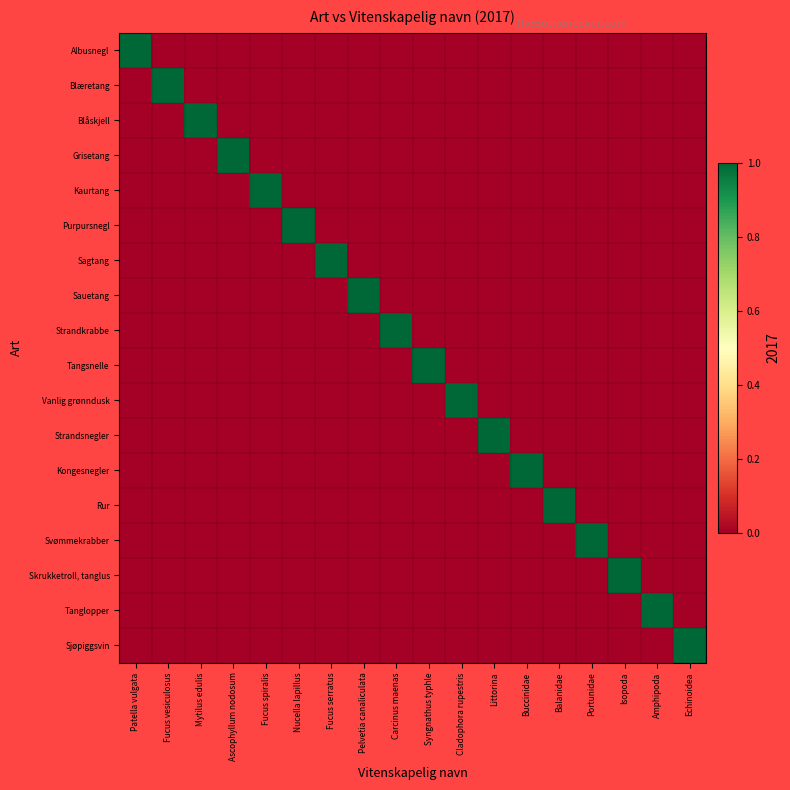

Reading right to left, list all the values displayed in this chart.

Albusnegl: Echinoidea=0	Amphipoda=0	Isopoda=0	Portunidae=0	Balanidae=0	Buccinidae=0	Littorina=0	Cladophora rupestris=0	Syngnathus typhle=0	Carcinus maenas=0	Pelvetia canaliculata=0	Fucus serratus=0	Nucella lapillus=0	Fucus spiralis=0	Ascophyllum nodosum=0	Mytilus edulis=0	Fucus vesiculosus=0	Patella vulgata=1
Blæretang: Echinoidea=0	Amphipoda=0	Isopoda=0	Portunidae=0	Balanidae=0	Buccinidae=0	Littorina=0	Cladophora rupestris=0	Syngnathus typhle=0	Carcinus maenas=0	Pelvetia canaliculata=0	Fucus serratus=0	Nucella lapillus=0	Fucus spiralis=0	Ascophyllum nodosum=0	Mytilus edulis=0	Fucus vesiculosus=1	Patella vulgata=0
Blåskjell: Echinoidea=0	Amphipoda=0	Isopoda=0	Portunidae=0	Balanidae=0	Buccinidae=0	Littorina=0	Cladophora rupestris=0	Syngnathus typhle=0	Carcinus maenas=0	Pelvetia canaliculata=0	Fucus serratus=0	Nucella lapillus=0	Fucus spiralis=0	Ascophyllum nodosum=0	Mytilus edulis=1	Fucus vesiculosus=0	Patella vulgata=0
Grisetang: Echinoidea=0	Amphipoda=0	Isopoda=0	Portunidae=0	Balanidae=0	Buccinidae=0	Littorina=0	Cladophora rupestris=0	Syngnathus typhle=0	Carcinus maenas=0	Pelvetia canaliculata=0	Fucus serratus=0	Nucella lapillus=0	Fucus spiralis=0	Ascophyllum nodosum=1	Mytilus edulis=0	Fucus vesiculosus=0	Patella vulgata=0
Kaurtang: Echinoidea=0	Amphipoda=0	Isopoda=0	Portunidae=0	Balanidae=0	Buccinidae=0	Littorina=0	Cladophora rupestris=0	Syngnathus typhle=0	Carcinus maenas=0	Pelvetia canaliculata=0	Fucus serratus=0	Nucella lapillus=0	Fucus spiralis=1	Ascophyllum nodosum=0	Mytilus edulis=0	Fucus vesiculosus=0	Patella vulgata=0
Purpursnegl: Echinoidea=0	Amphipoda=0	Isopoda=0	Portunidae=0	Balanidae=0	Buccinidae=0	Littorina=0	Cladophora rupestris=0	Syngnathus typhle=0	Carcinus maenas=0	Pelvetia canaliculata=0	Fucus serratus=0	Nucella lapillus=1	Fucus spiralis=0	Ascophyllum nodosum=0	Mytilus edulis=0	Fucus vesiculosus=0	Patella vulgata=0
Sagtang: Echinoidea=0	Amphipoda=0	Isopoda=0	Portunidae=0	Balanidae=0	Buccinidae=0	Littorina=0	Cladophora rupestris=0	Syngnathus typhle=0	Carcinus maenas=0	Pelvetia canaliculata=0	Fucus serratus=1	Nucella lapillus=0	Fucus spiralis=0	Ascophyllum nodosum=0	Mytilus edulis=0	Fucus vesiculosus=0	Patella vulgata=0
Sauetang: Echinoidea=0	Amphipoda=0	Isopoda=0	Portunidae=0	Balanidae=0	Buccinidae=0	Littorina=0	Cladophora rupestris=0	Syngnathus typhle=0	Carcinus maenas=0	Pelvetia canaliculata=1	Fucus serratus=0	Nucella lapillus=0	Fucus spiralis=0	Ascophyllum nodosum=0	Mytilus edulis=0	Fucus vesiculosus=0	Patella vulgata=0
Strandkrabbe: Echinoidea=0	Amphipoda=0	Isopoda=0	Portunidae=0	Balanidae=0	Buccinidae=0	Littorina=0	Cladophora rupestris=0	Syngnathus typhle=0	Carcinus maenas=1	Pelvetia canaliculata=0	Fucus serratus=0	Nucella lapillus=0	Fucus spiralis=0	Ascophyllum nodosum=0	Mytilus edulis=0	Fucus vesiculosus=0	Patella vulgata=0
Tangsnelle: Echinoidea=0	Amphipoda=0	Isopoda=0	Portunidae=0	Balanidae=0	Buccinidae=0	Littorina=0	Cladophora rupestris=0	Syngnathus typhle=1	Carcinus maenas=0	Pelvetia canaliculata=0	Fucus serratus=0	Nucella lapillus=0	Fucus spiralis=0	Ascophyllum nodosum=0	Mytilus edulis=0	Fucus vesiculosus=0	Patella vulgata=0
Vanlig grønndusk: Echinoidea=0	Amphipoda=0	Isopoda=0	Portunidae=0	Balanidae=0	Buccinidae=0	Littorina=0	Cladophora rupestris=1	Syngnathus typhle=0	Carcinus maenas=0	Pelvetia canaliculata=0	Fucus serratus=0	Nucella lapillus=0	Fucus spiralis=0	Ascophyllum nodosum=0	Mytilus edulis=0	Fucus vesiculosus=0	Patella vulgata=0
Strandsnegler: Echinoidea=0	Amphipoda=0	Isopoda=0	Portunidae=0	Balanidae=0	Buccinidae=0	Littorina=1	Cladophora rupestris=0	Syngnathus typhle=0	Carcinus maenas=0	Pelvetia canaliculata=0	Fucus serratus=0	Nucella lapillus=0	Fucus spiralis=0	Ascophyllum nodosum=0	Mytilus edulis=0	Fucus vesiculosus=0	Patella vulgata=0
Kongesnegler: Echinoidea=0	Amphipoda=0	Isopoda=0	Portunidae=0	Balanidae=0	Buccinidae=1	Littorina=0	Cladophora rupestris=0	Syngnathus typhle=0	Carcinus maenas=0	Pelvetia canaliculata=0	Fucus serratus=0	Nucella lapillus=0	Fucus spiralis=0	Ascophyllum nodosum=0	Mytilus edulis=0	Fucus vesiculosus=0	Patella vulgata=0
Rur: Echinoidea=0	Amphipoda=0	Isopoda=0	Portunidae=0	Balanidae=1	Buccinidae=0	Littorina=0	Cladophora rupestris=0	Syngnathus typhle=0	Carcinus maenas=0	Pelvetia canaliculata=0	Fucus serratus=0	Nucella lapillus=0	Fucus spiralis=0	Ascophyllum nodosum=0	Mytilus edulis=0	Fucus vesiculosus=0	Patella vulgata=0
Svømmekrabber: Echinoidea=0	Amphipoda=0	Isopoda=0	Portunidae=1	Balanidae=0	Buccinidae=0	Littorina=0	Cladophora rupestris=0	Syngnathus typhle=0	Carcinus maenas=0	Pelvetia canaliculata=0	Fucus serratus=0	Nucella lapillus=0	Fucus spiralis=0	Ascophyllum nodosum=0	Mytilus edulis=0	Fucus vesiculosus=0	Patella vulgata=0
Skrukketroll, tanglus: Echinoidea=0	Amphipoda=0	Isopoda=1	Portunidae=0	Balanidae=0	Buccinidae=0	Littorina=0	Cladophora rupestris=0	Syngnathus typhle=0	Carcinus maenas=0	Pelvetia canaliculata=0	Fucus serratus=0	Nucella lapillus=0	Fucus spiralis=0	Ascophyllum nodosum=0	Mytilus edulis=0	Fucus vesiculosus=0	Patella vulgata=0
Tanglopper: Echinoidea=0	Amphipoda=1	Isopoda=0	Portunidae=0	Balanidae=0	Buccinidae=0	Littorina=0	Cladophora rupestris=0	Syngnathus typhle=0	Carcinus maenas=0	Pelvetia canaliculata=0	Fucus serratus=0	Nucella lapillus=0	Fucus spiralis=0	Ascophyllum nodosum=0	Mytilus edulis=0	Fucus vesiculosus=0	Patella vulgata=0
Sjøpiggsvin: Echinoidea=1	Amphipoda=0	Isopoda=0	Portunidae=0	Balanidae=0	Buccinidae=0	Littorina=0	Cladophora rupestris=0	Syngnathus typhle=0	Carcinus maenas=0	Pelvetia canaliculata=0	Fucus serratus=0	Nucella lapillus=0	Fucus spiralis=0	Ascophyllum nodosum=0	Mytilus edulis=0	Fucus vesiculosus=0	Patella vulgata=0